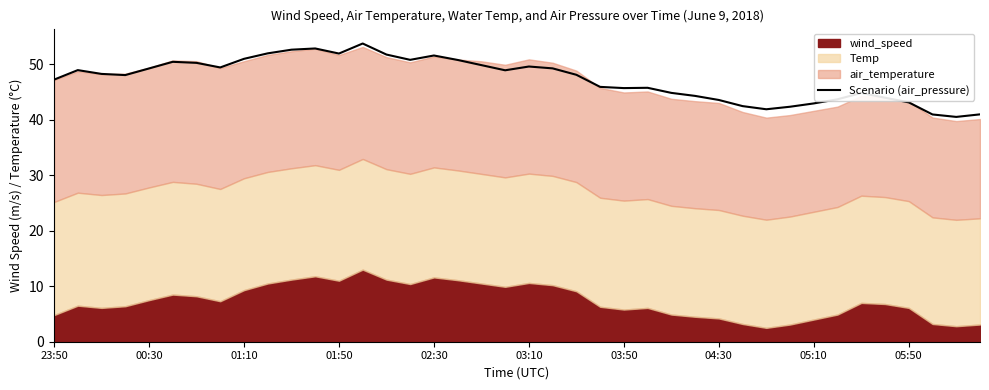

Read the value at 13.

53.8